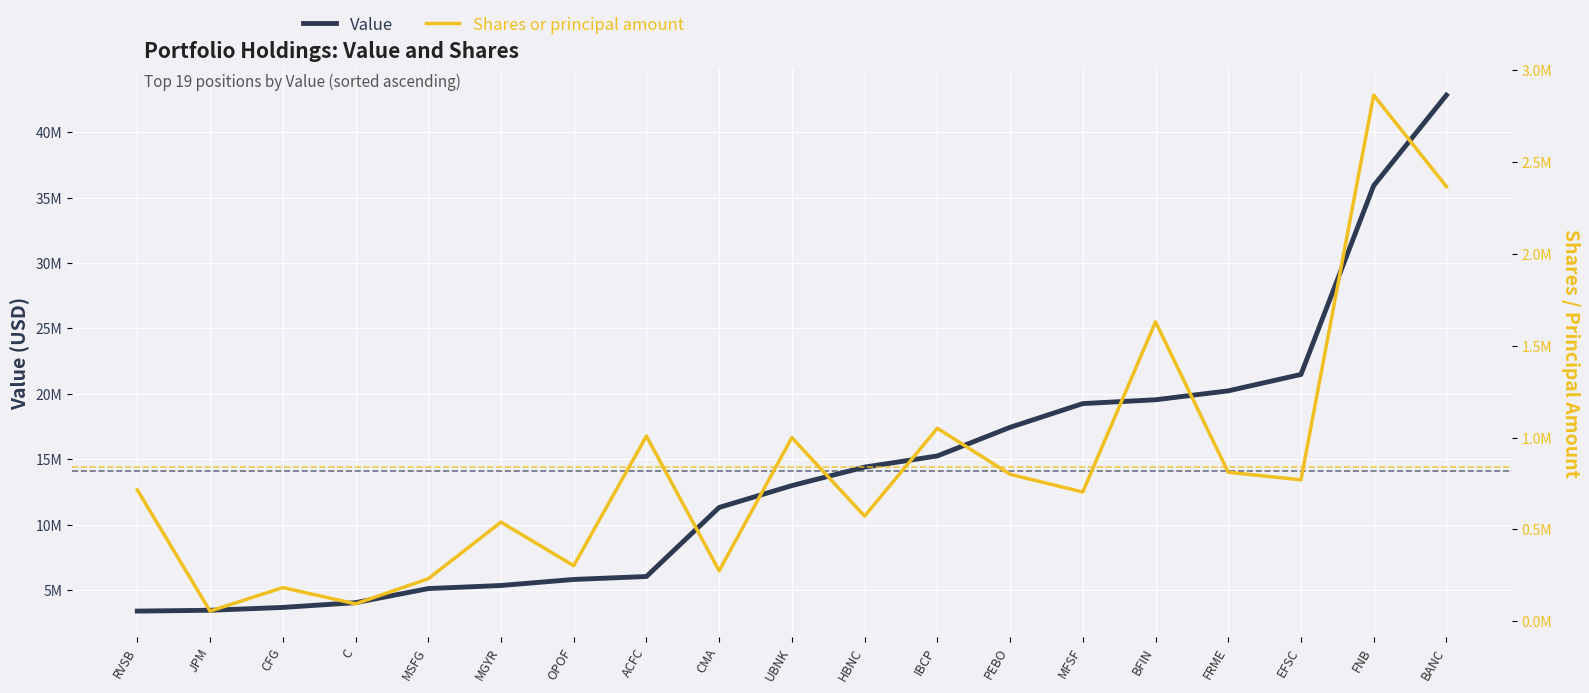

What is the label of the 19th point from the left?

BANC